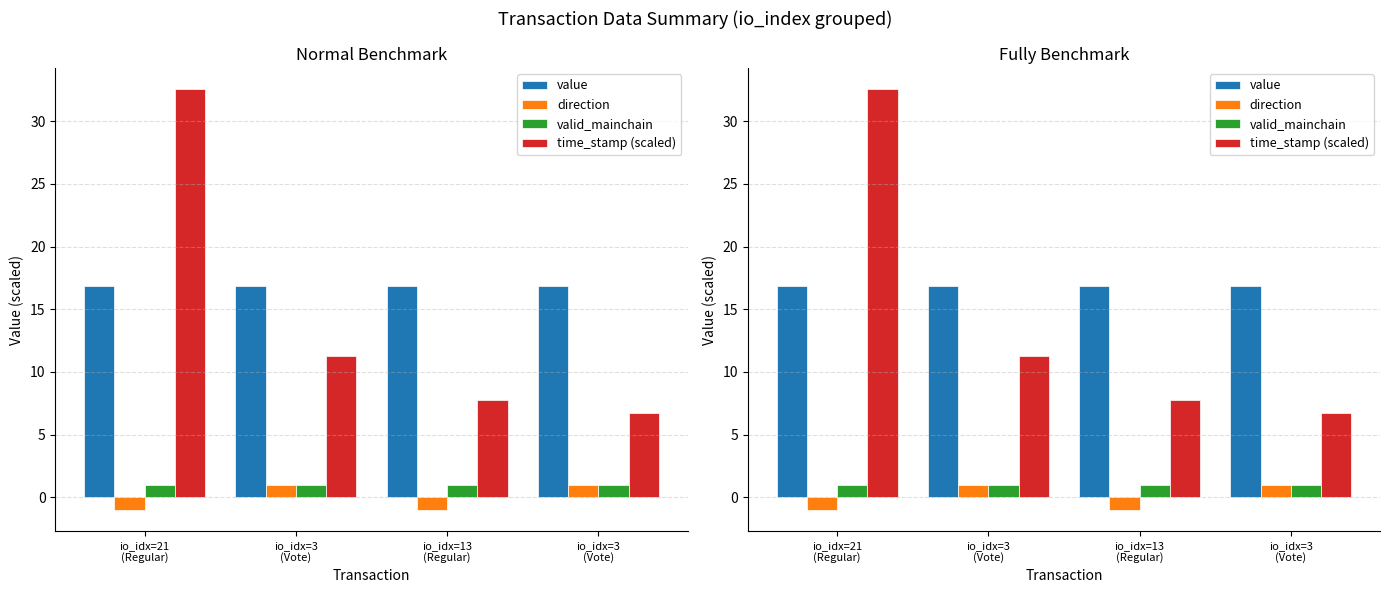

The valid_mainchain series shows 1.5 at io_idx=21
(Regular). True or false?

False